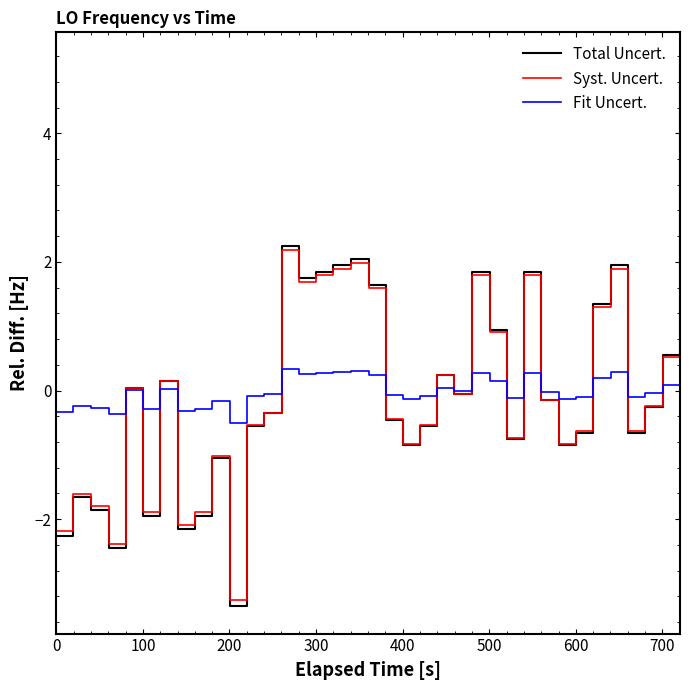

Which series has the largest range (max minus min)?

Total Uncert.